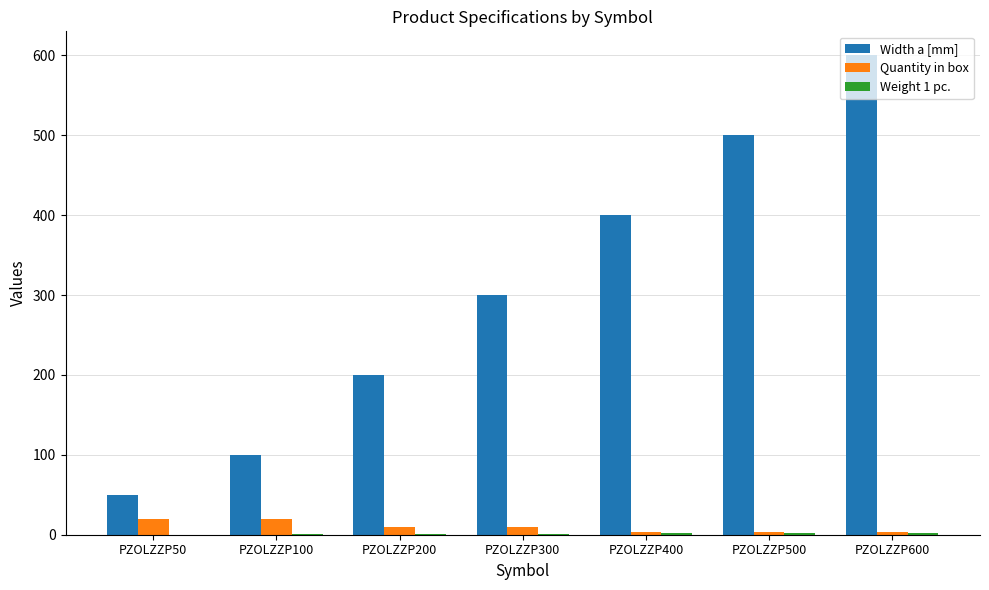

Which series changed the most between PZOLZZP400 and PZOLZZP500?

Width a [mm]